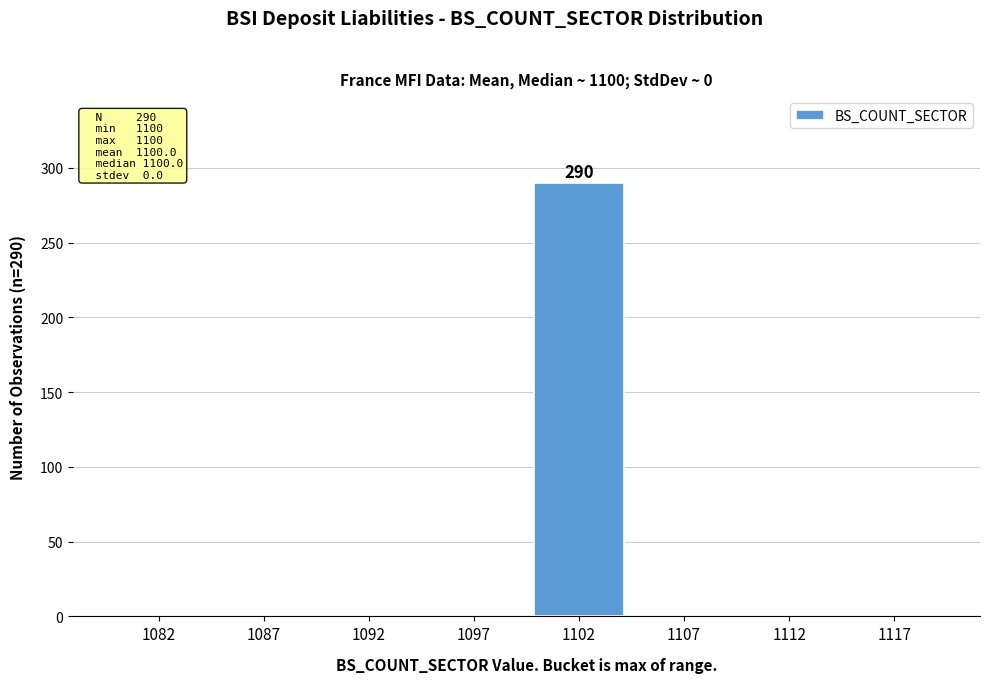

Reading left to right, what are all the values shown in this chart?

1082=0	1087=0	1092=0	1097=0	1102=290	1107=0	1112=0	1117=0